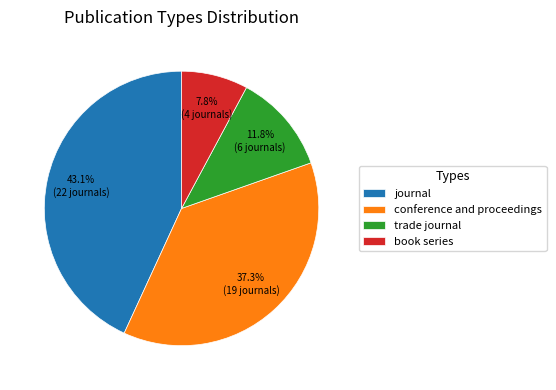

How many slices are in this pie chart?

4